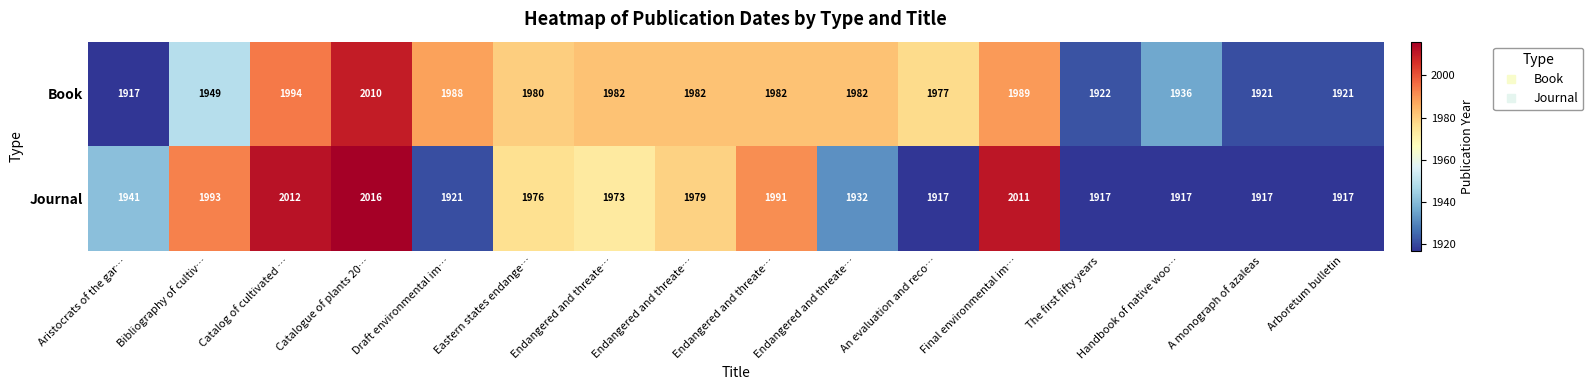

What is the spread (max minus min) of values at Bibliography of cultiv…?

44